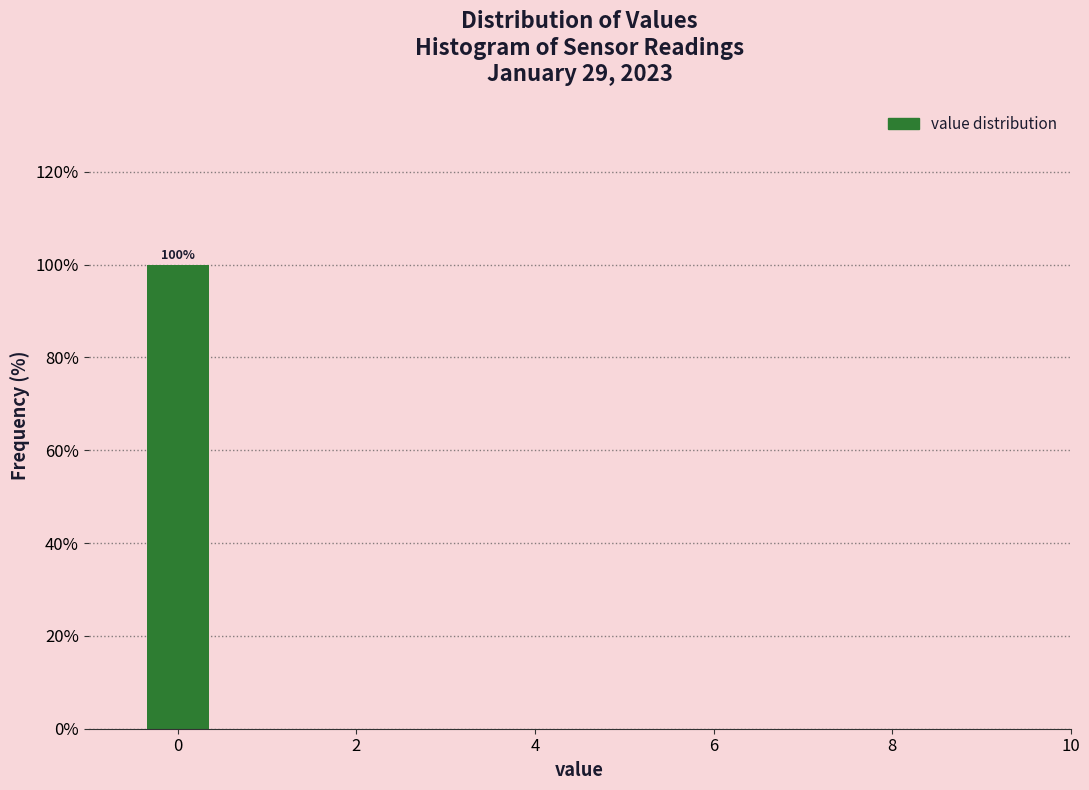

Which range on the x-axis has the tallest bar?

-0.5 to 0.5